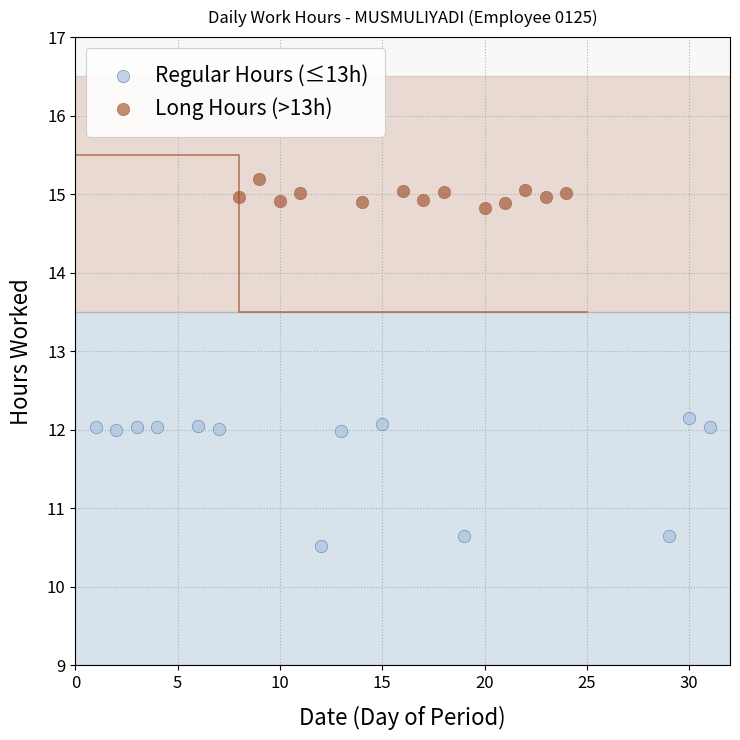

Which series contains the lowest Y value?

Regular Hours (≤13h)